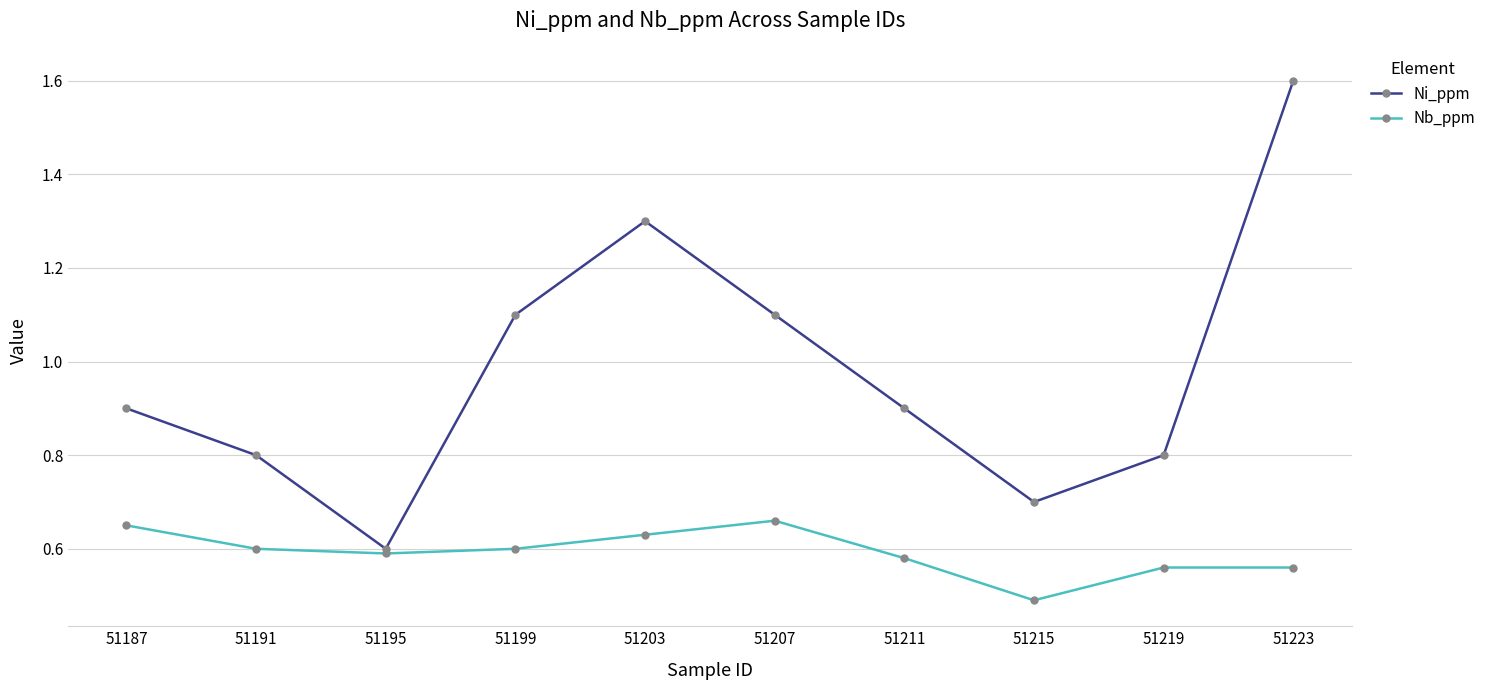

Rank the series by their average value, from highest to lowest.

Ni_ppm, Nb_ppm